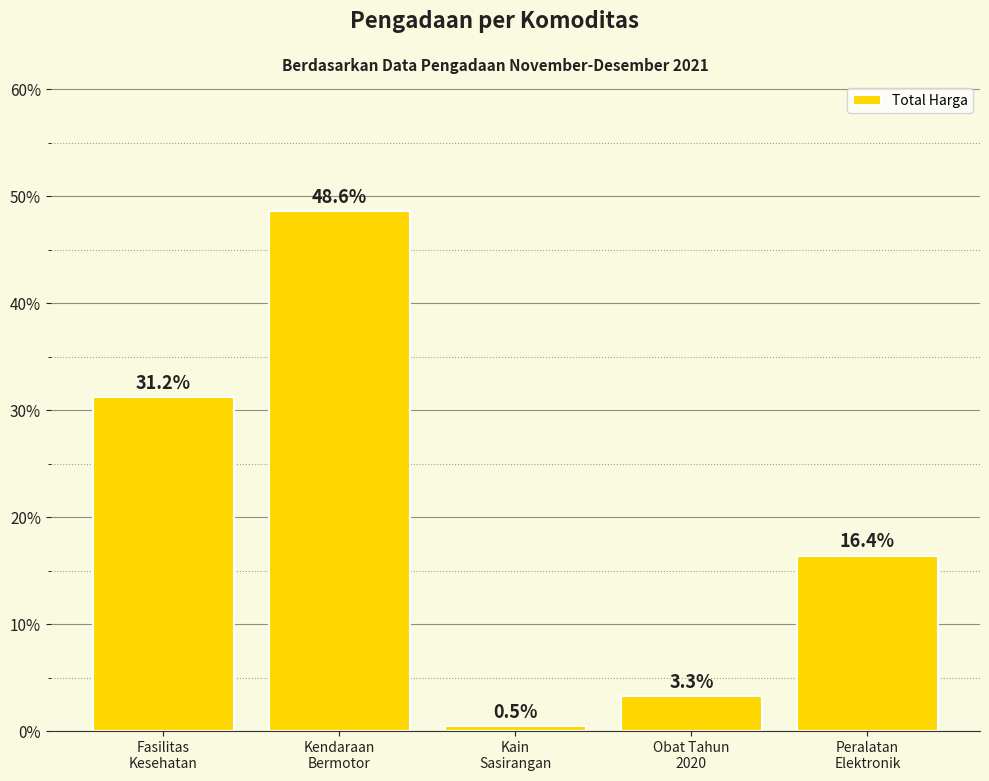

Reading right to left, extract all data points from this chart.

Peralatan
Elektronik=16.4	Obat Tahun
2020=3.3	Kain
Sasirangan=0.5	Kendaraan
Bermotor=48.6	Fasilitas
Kesehatan=31.2